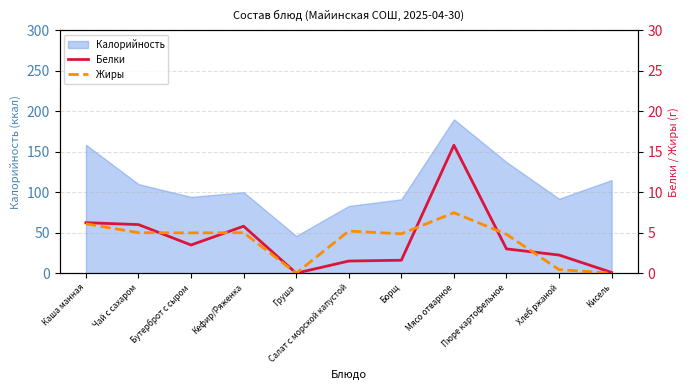

The value of Жиры at Мясо отварное is 4.4. True or false?

False